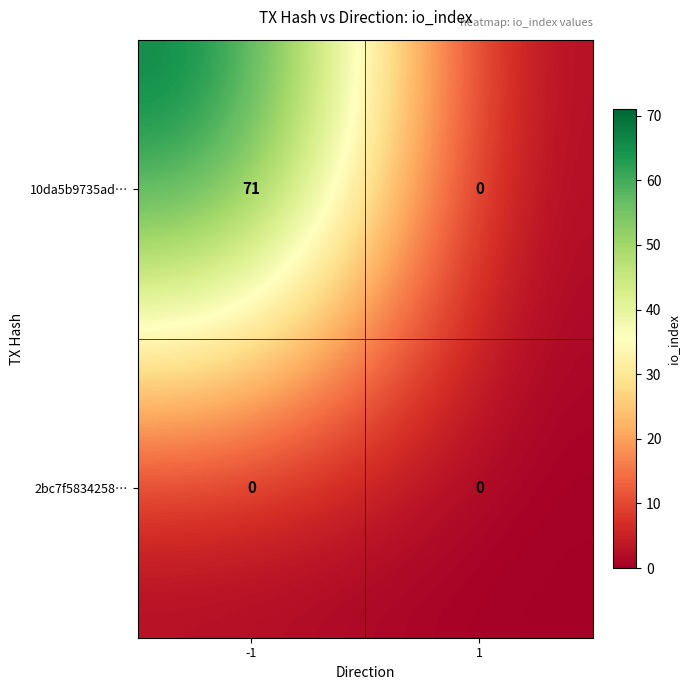

Which series changed the most between -1 and 1?

10da5b9735ad…